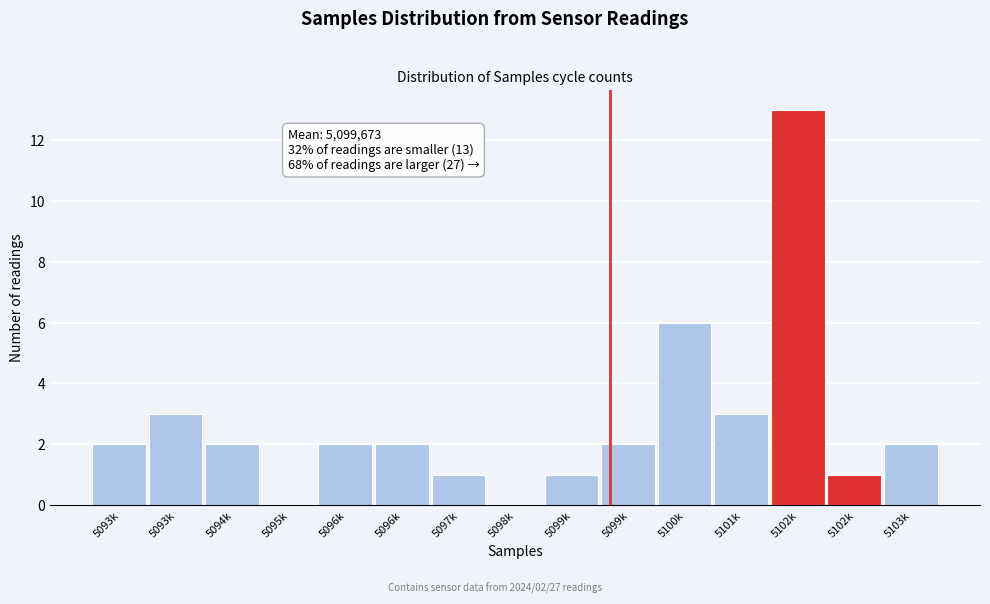

How many categories are shown in the chart?

15